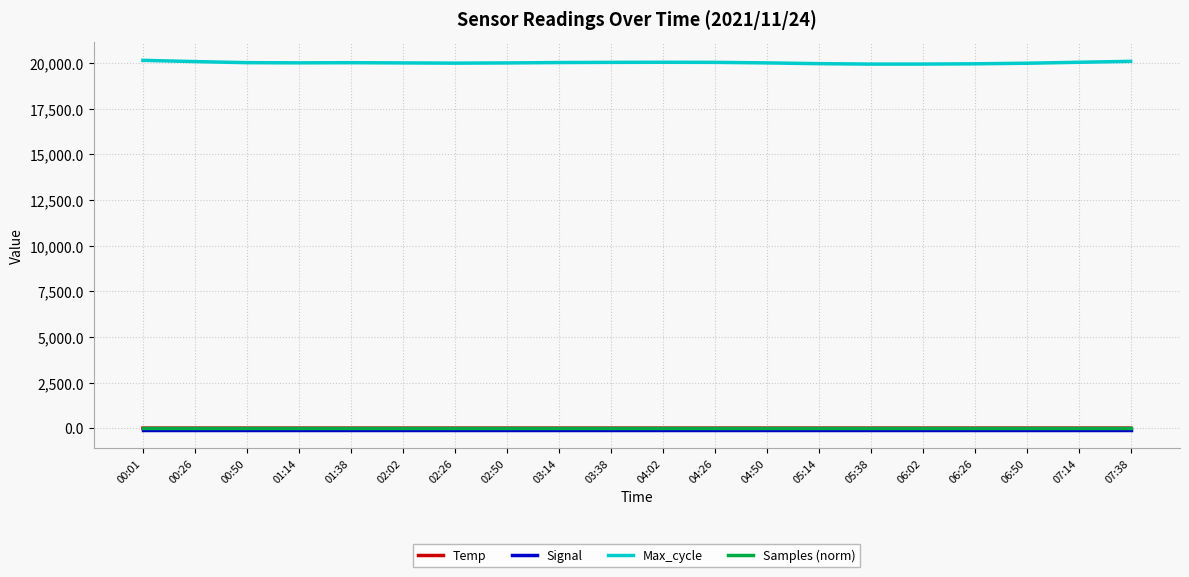

What is the sum of the Max_cycle values at 07:38 and 03:38?

40143.0